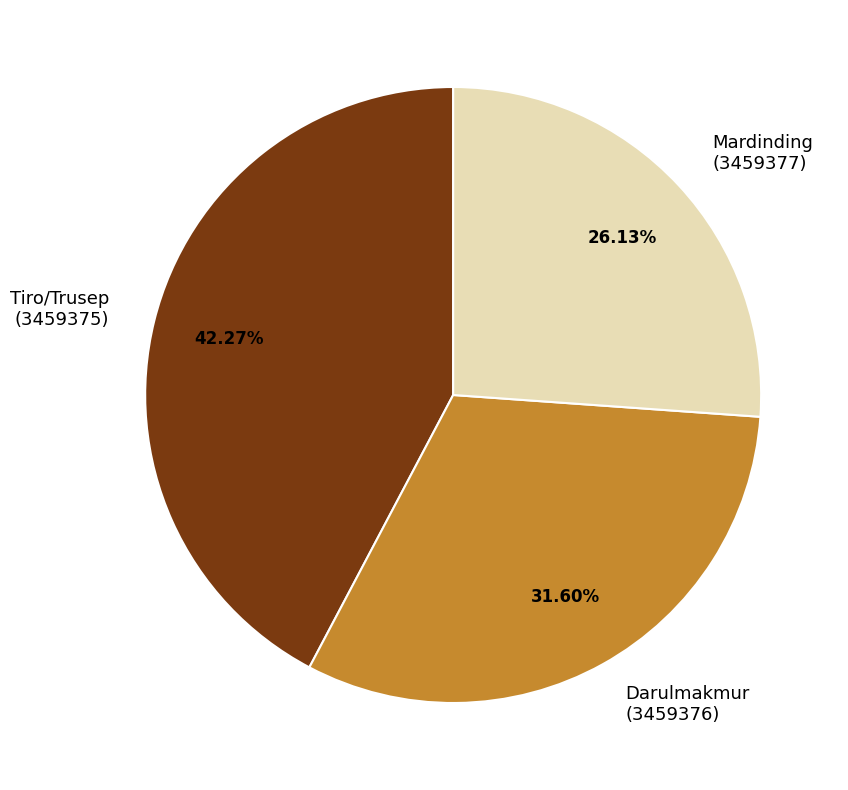

Rank the categories by value from highest to lowest.

Tiro/Trusep (3459375), Darulmakmur (3459376), Mardinding (3459377)